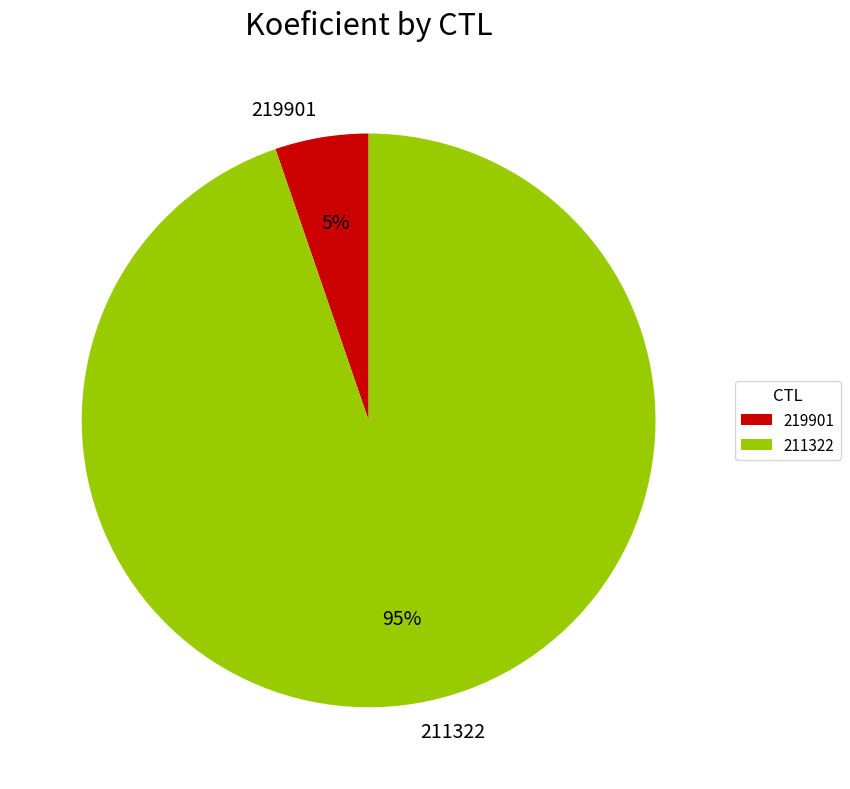

To the nearest percent, what is the combined percentage of 219901 and 211322?

100%